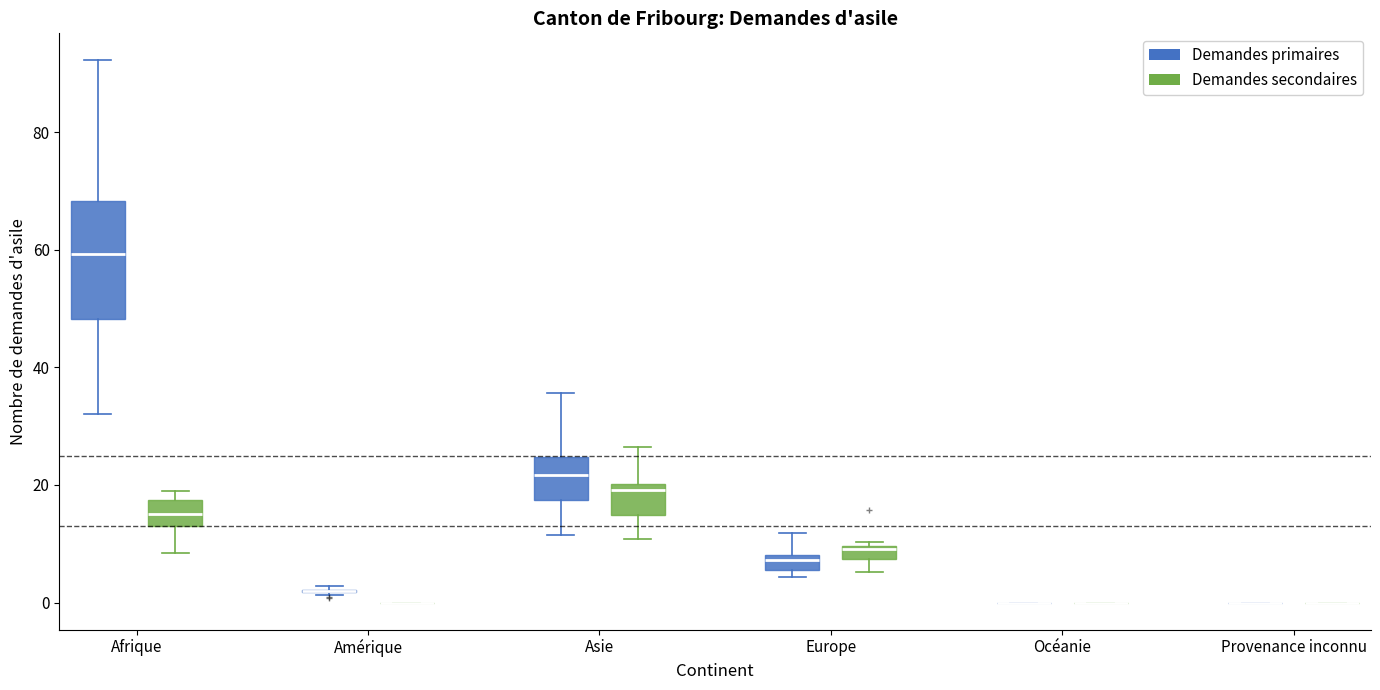

Where is the lower edge of the box for Asie (Demandes primaires) on the y-axis? The values are not printed on the chart, so give them approximately, as read against the axis.

18